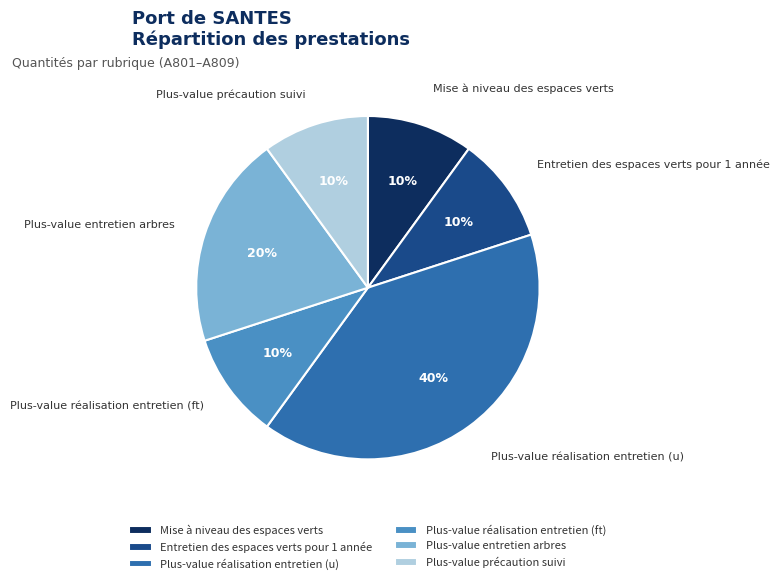

Which category has the biggest portion of the pie?

Plus-value réalisation entretien (u)